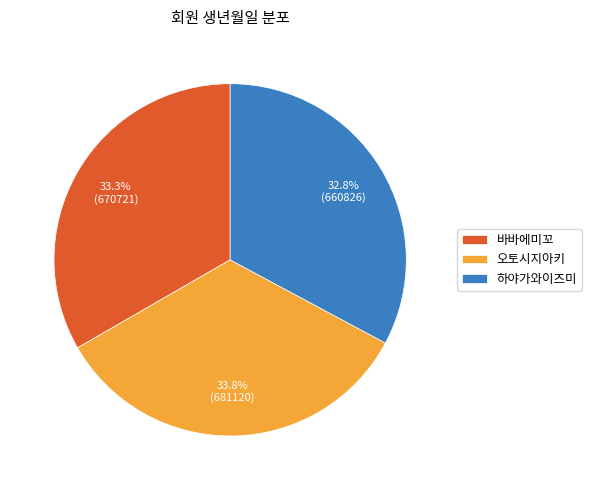

How many slices are in this pie chart?

3